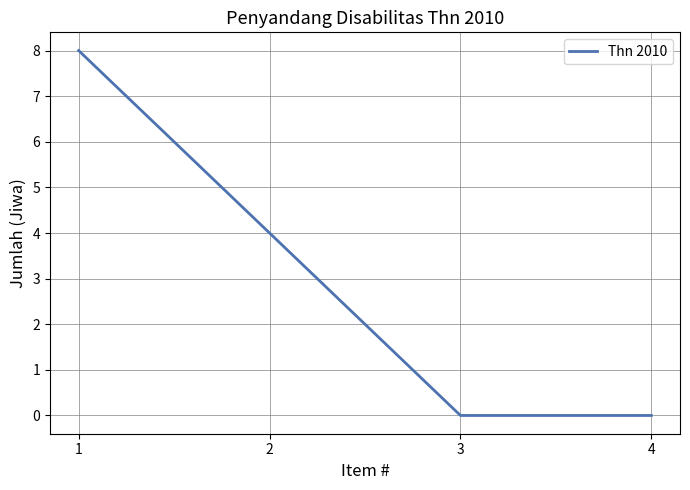

What is the difference between the values at 2 and 3?

4